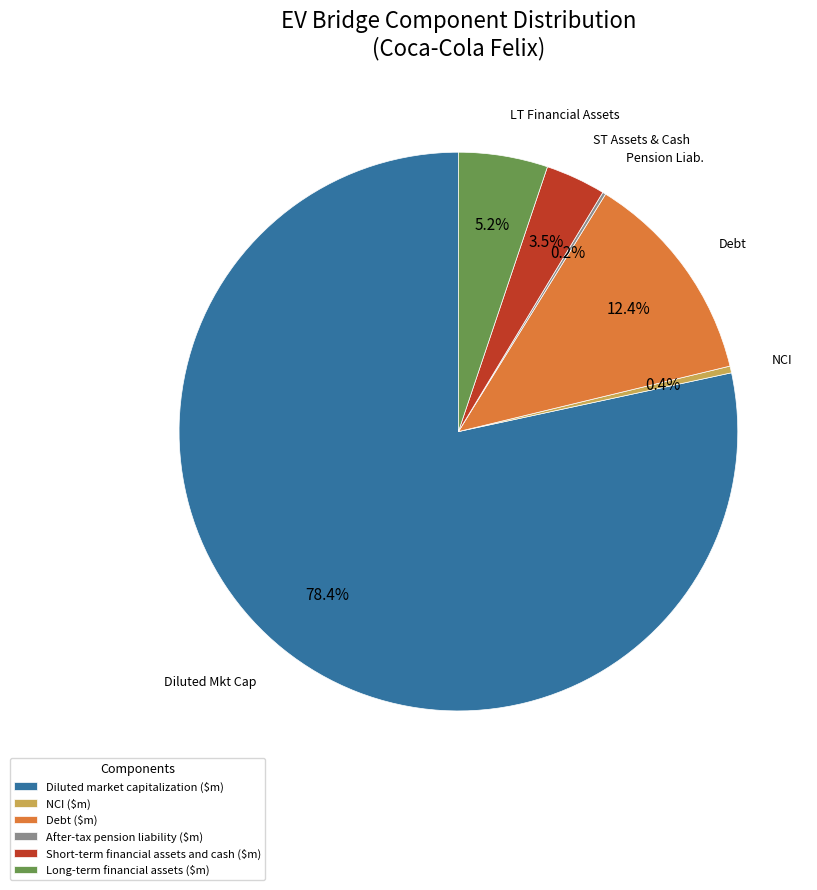

Is it true that NCI ($m) is 0% of the pie?

True